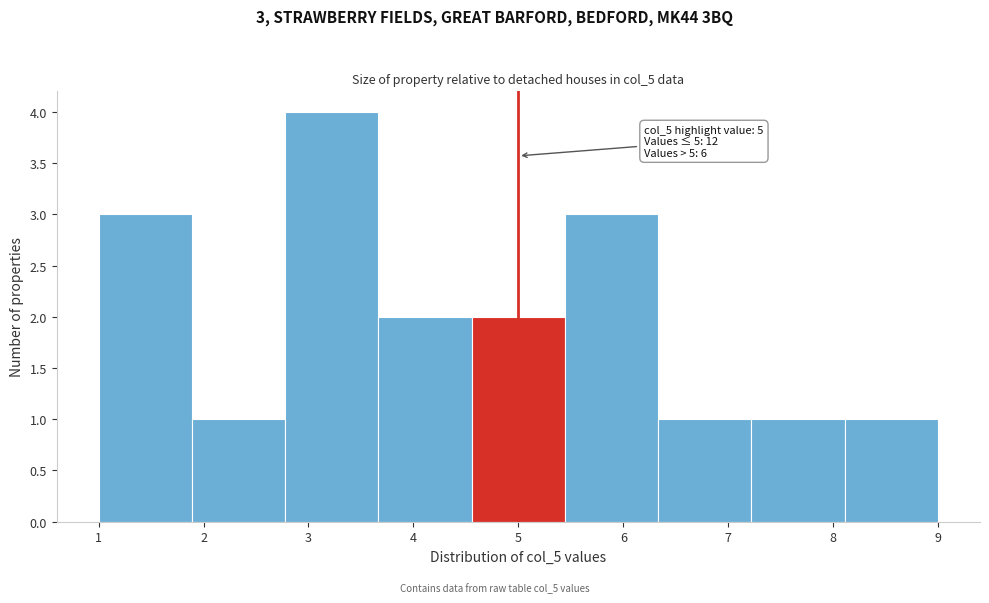

Over which range of the x-axis is the bar tallest?

2.8 to 3.7